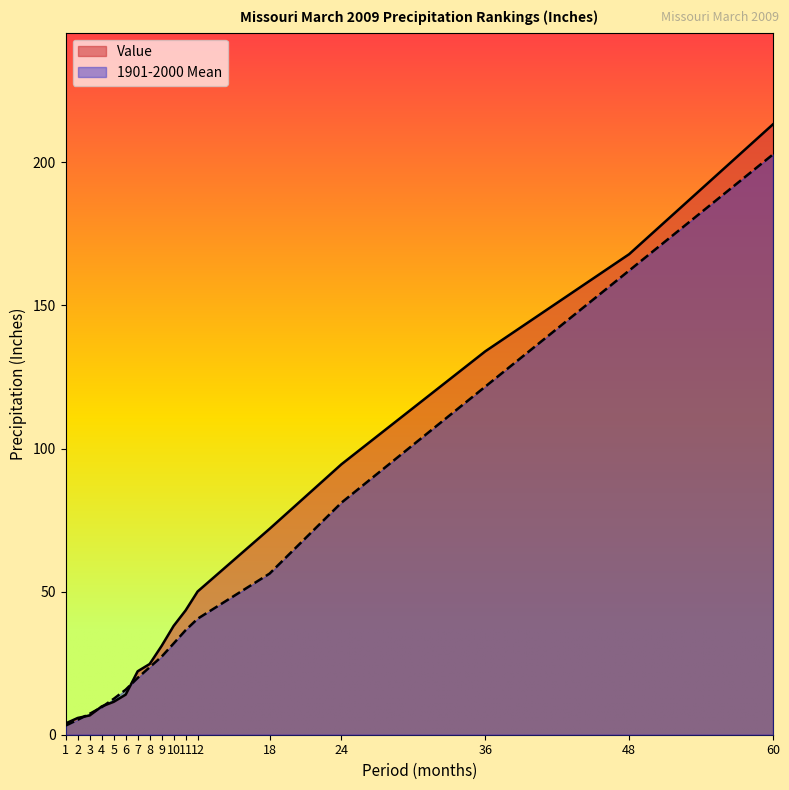

After their last crossing, which series has the higher values: Value or 1901-2000 Mean?

Value